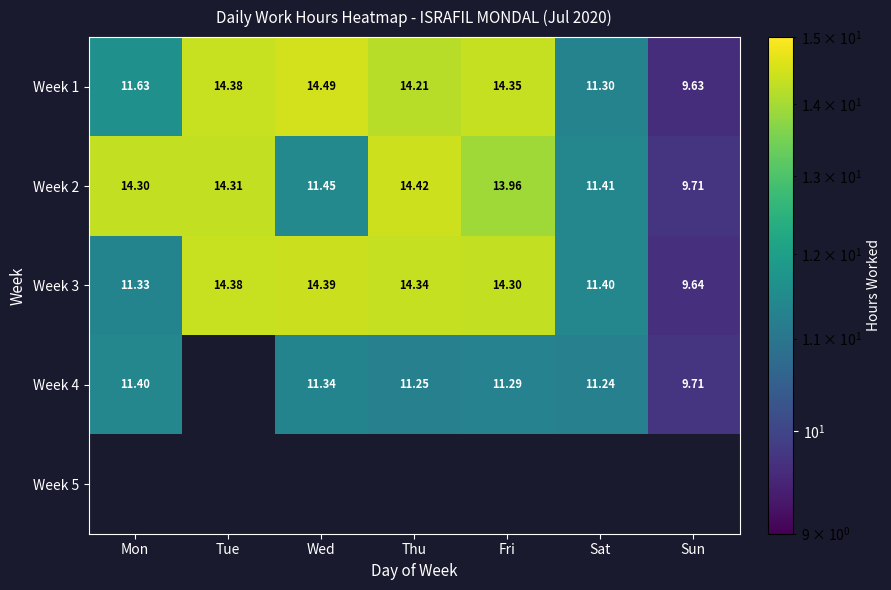

The value of Week 2 at Mon is 5.6. True or false?

False